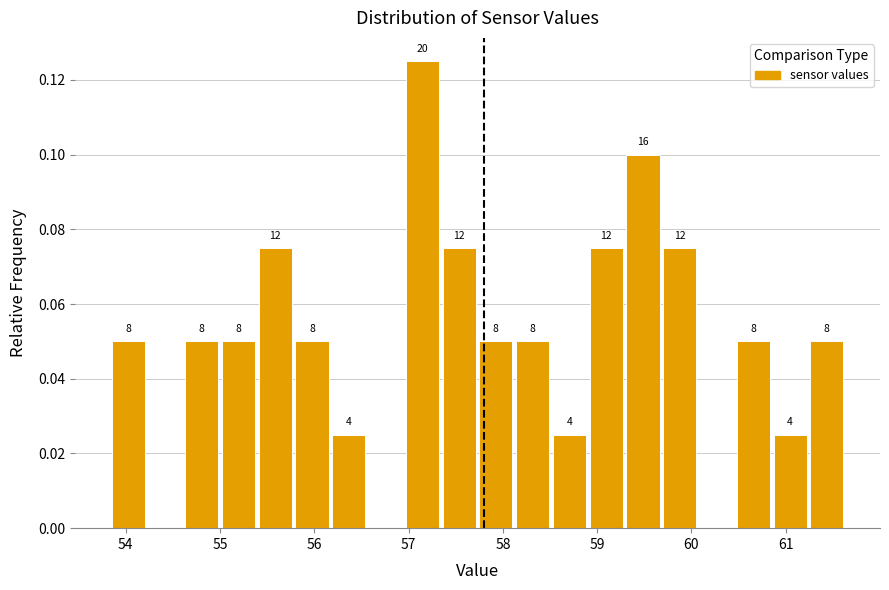

Read against the x-axis, roughly where is the centre of the tallest bar?

57.1